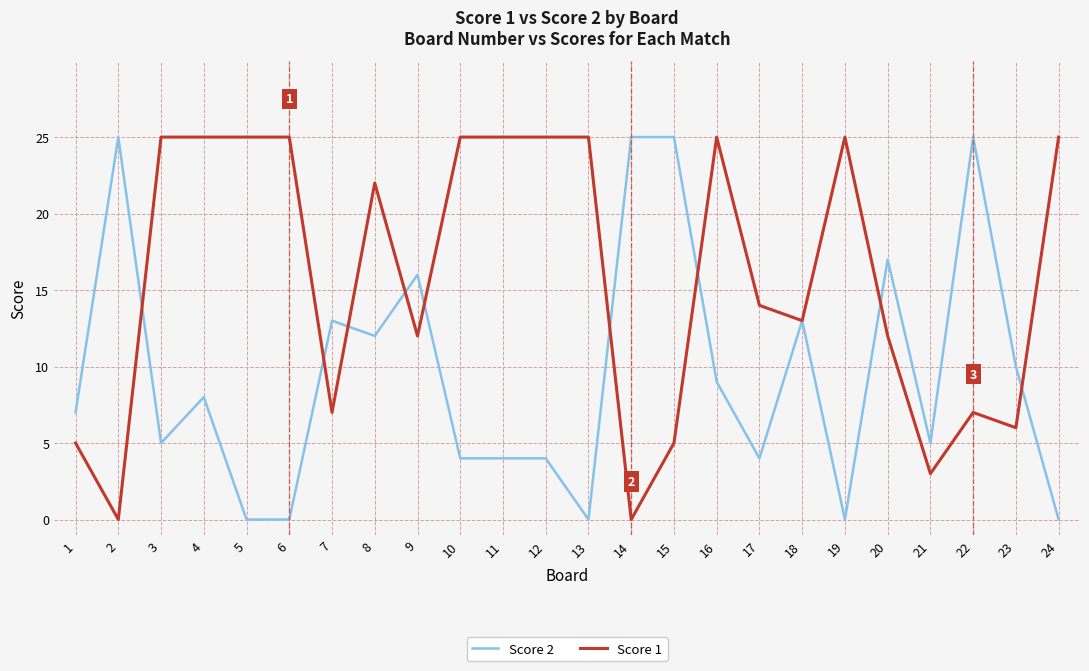

How many lines are shown in the chart?

2